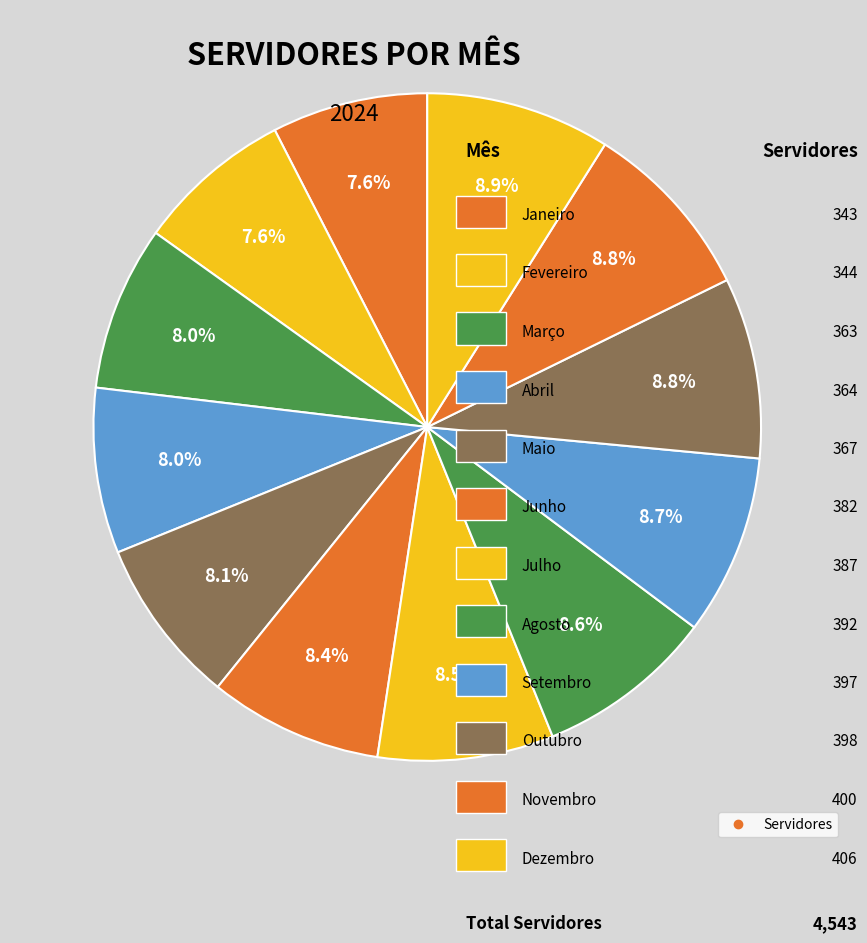

How many slices are in this pie chart?

12